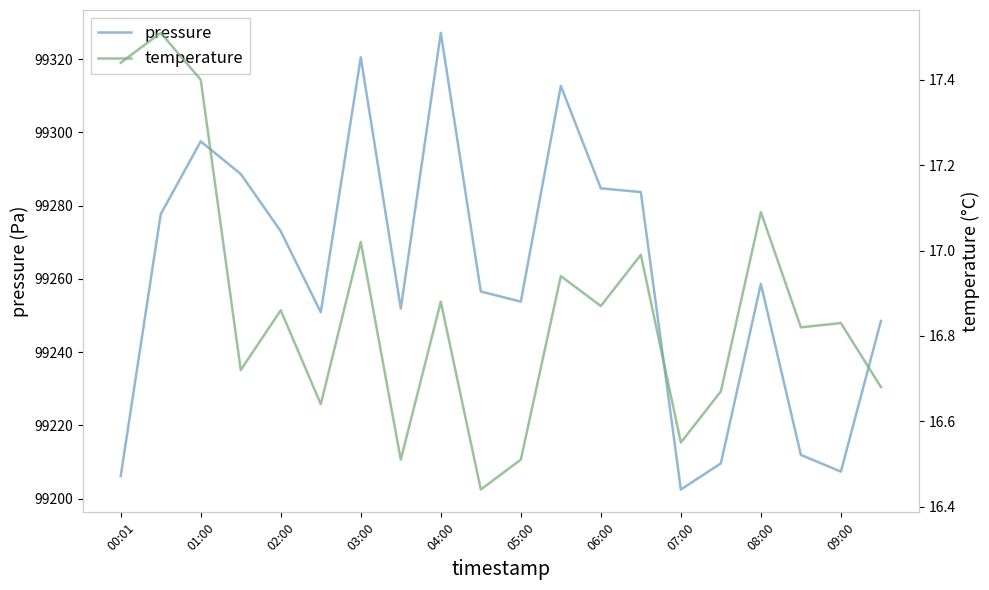

What is the average value of the temperature series?

16.9